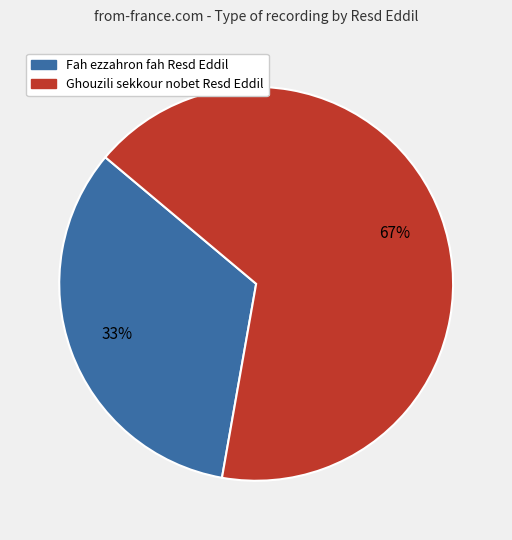

How many segments does this pie chart have?

2